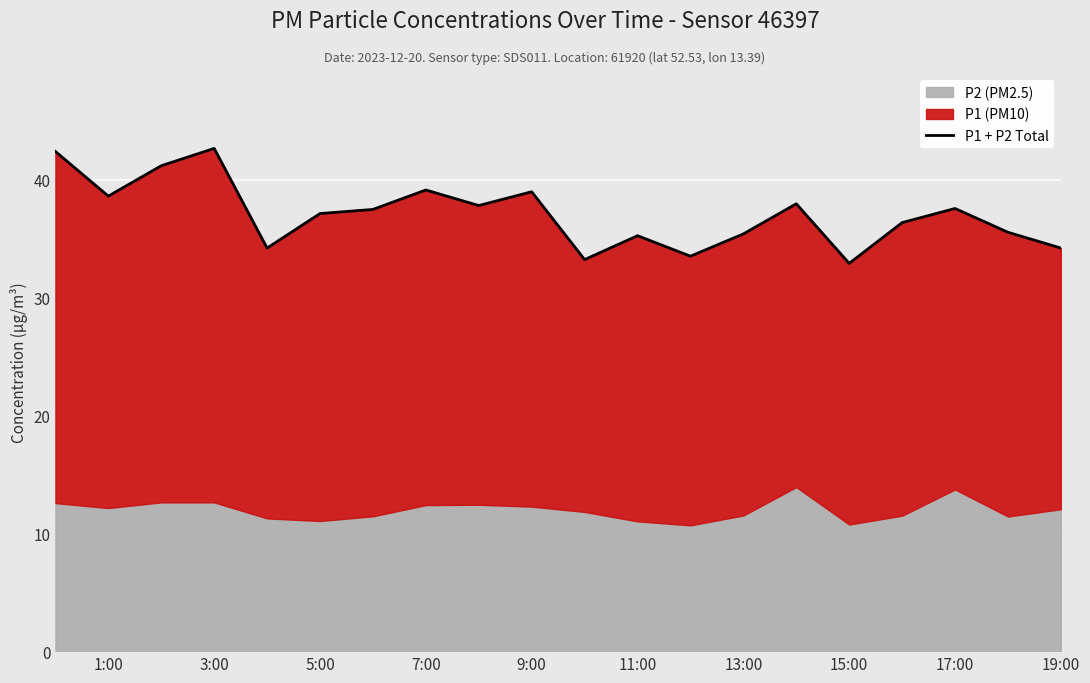

What position from the left is 19:00?

20